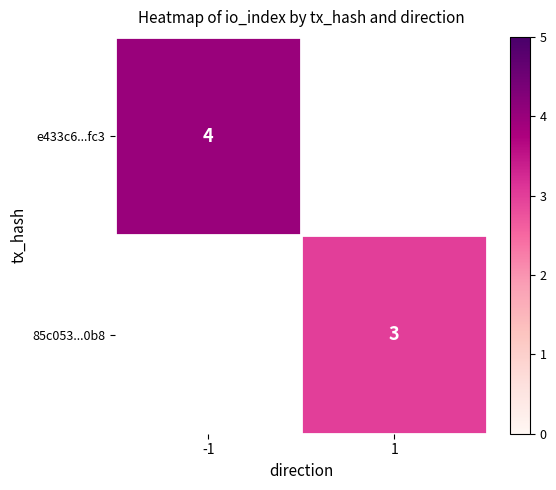

The value of e433c6...fc3 at -1 is 6. True or false?

False